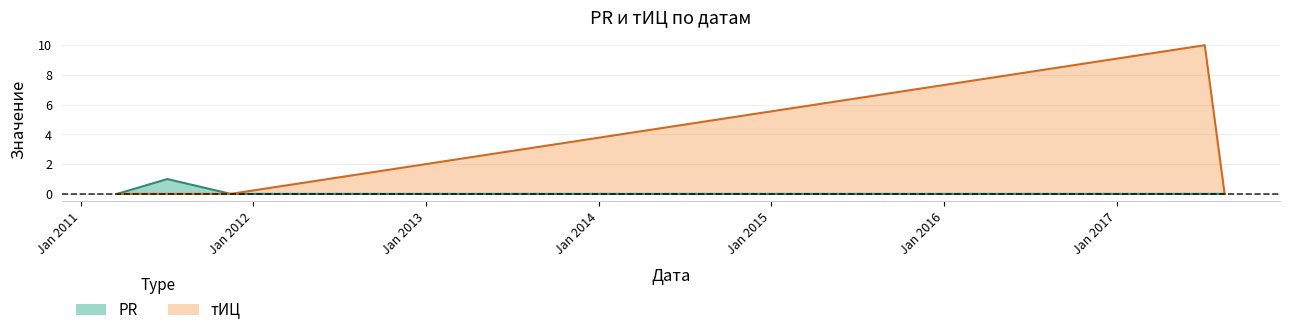

What are all the series names shown in the legend?

PR, тИЦ